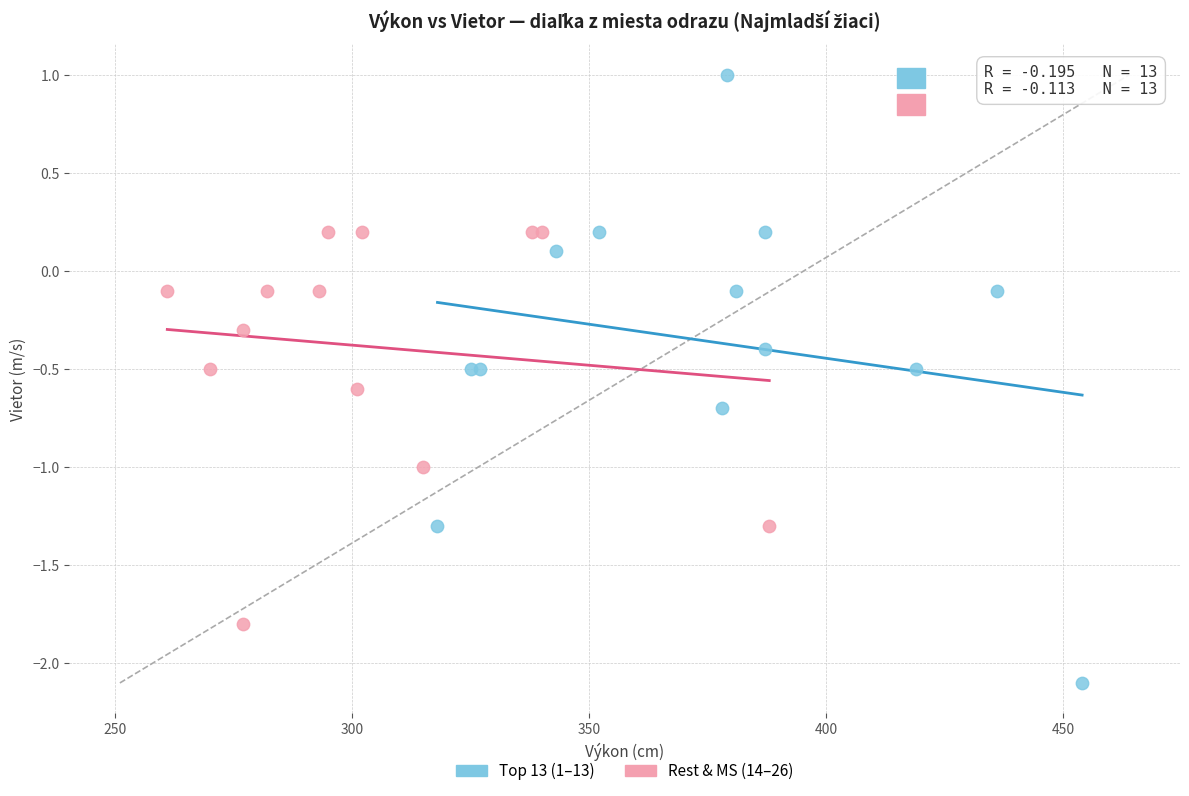

Which series has the widest spread of Y values?

Top 13 (1–13)